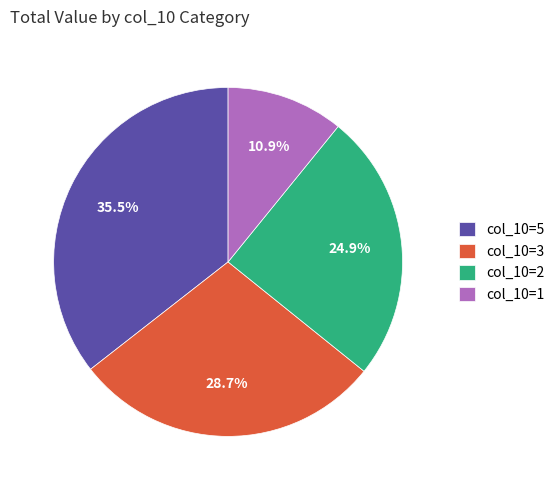

Which has a higher value, col_10=1 or col_10=5?

col_10=5